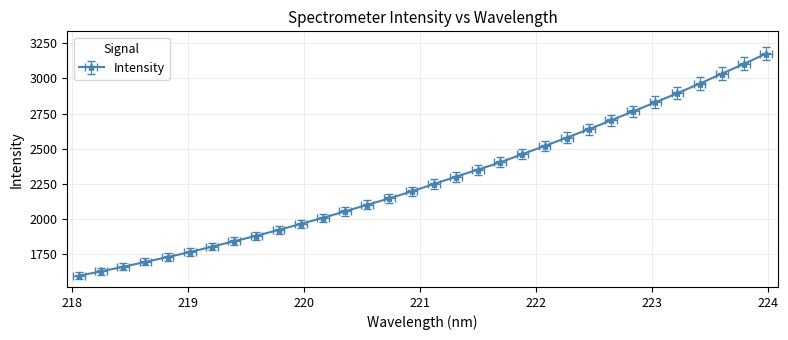

Where does the data first go above 2248?

221.1174